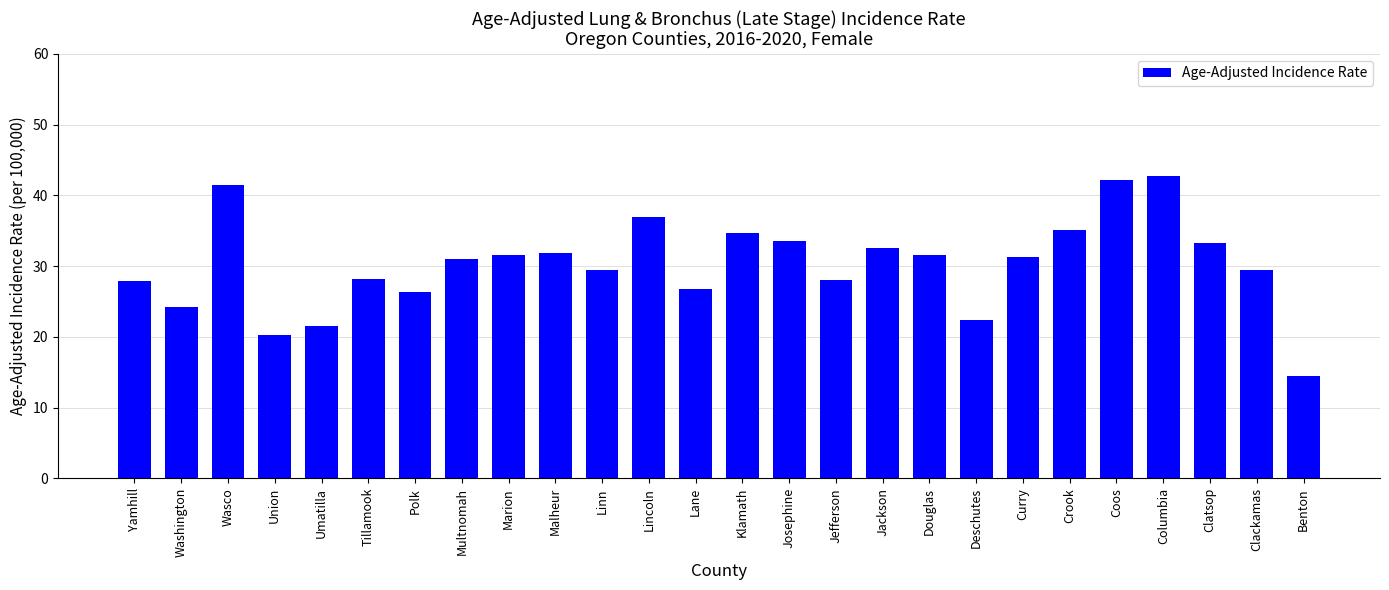

What position from the left is Josephine?

15